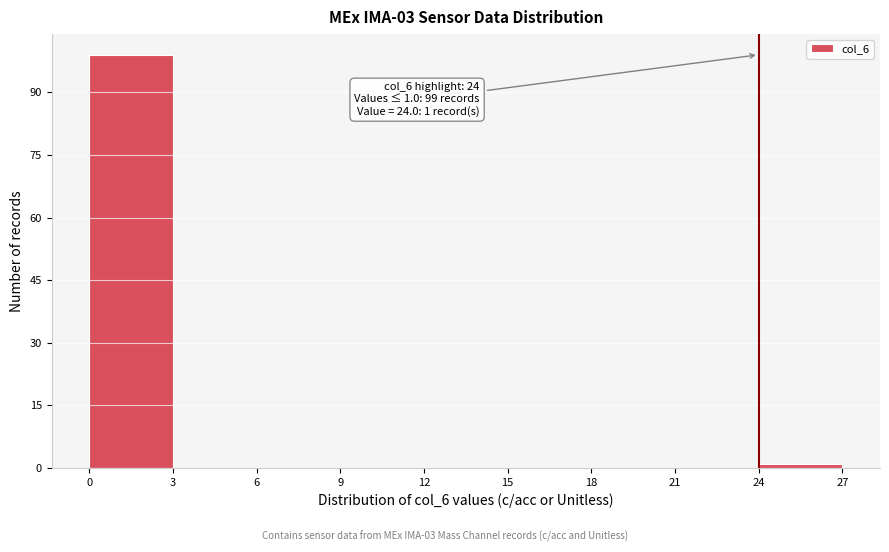

Which range on the x-axis has the tallest bar?

0 to 3